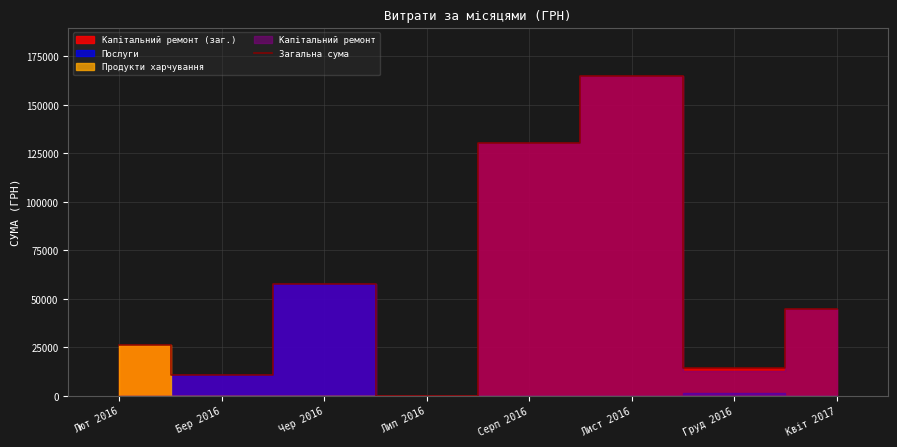

What is the sum of the values at Груд 2016 and Лип 2016?

14600.0